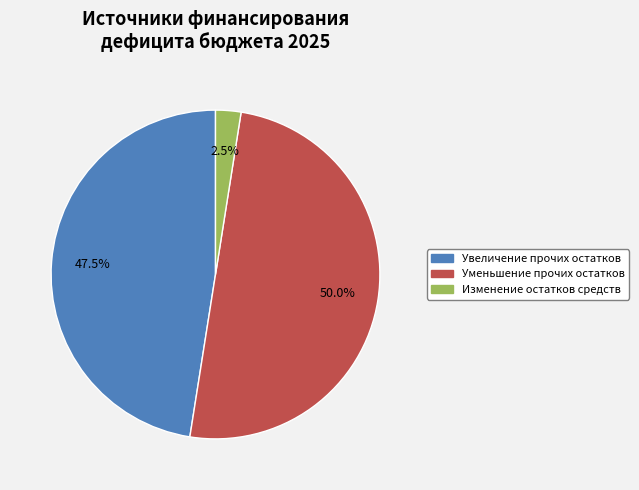

What portion of the pie excludes Уменьшение прочих остатков?

50.0%